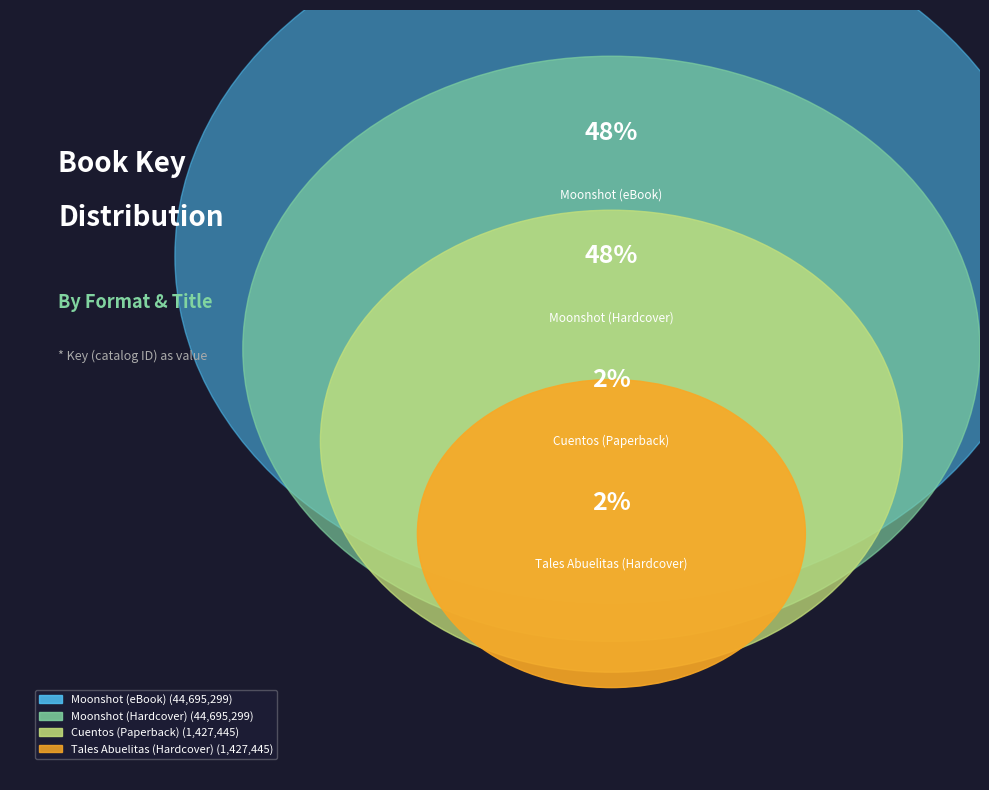

To the nearest percent, what is the combined percentage of Tales Abuelitas (Hardcover) and Moonshot (Hardcover)?

50%